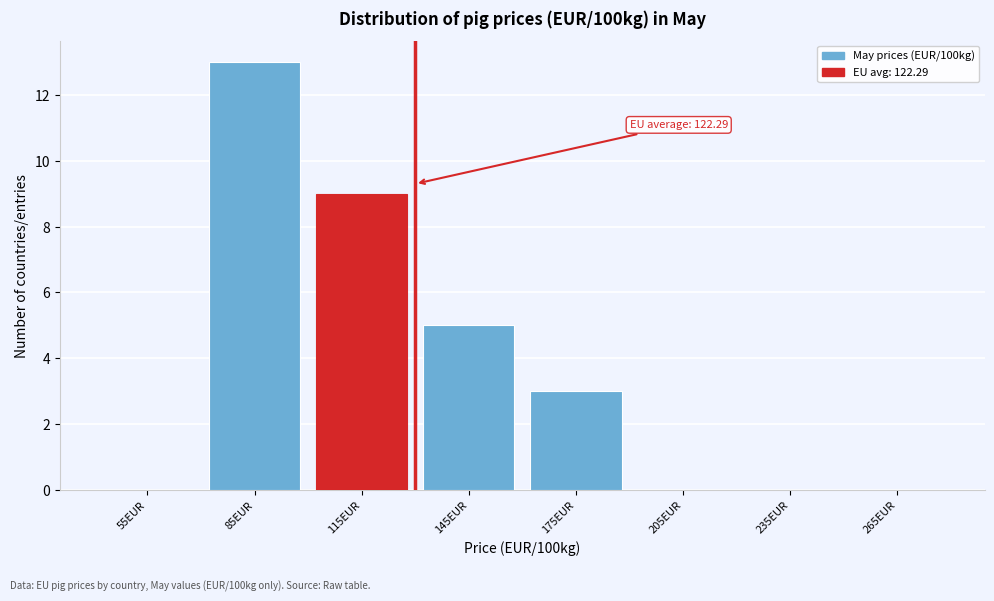

Reading left to right, list all the values displayed in this chart.

55EUR=0	85EUR=13	115EUR=9	145EUR=5	175EUR=3	205EUR=0	235EUR=0	265EUR=0